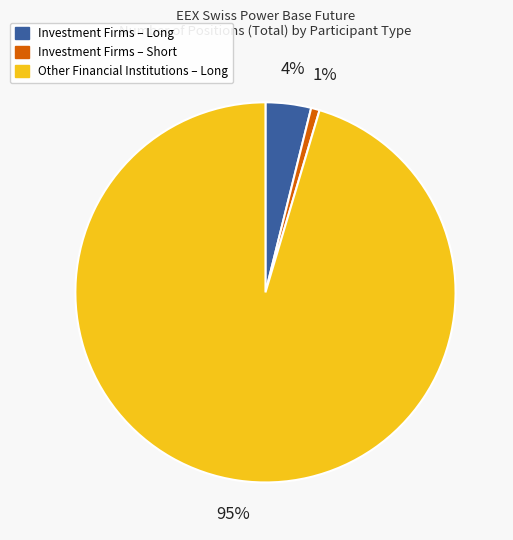

How many segments does this pie chart have?

3